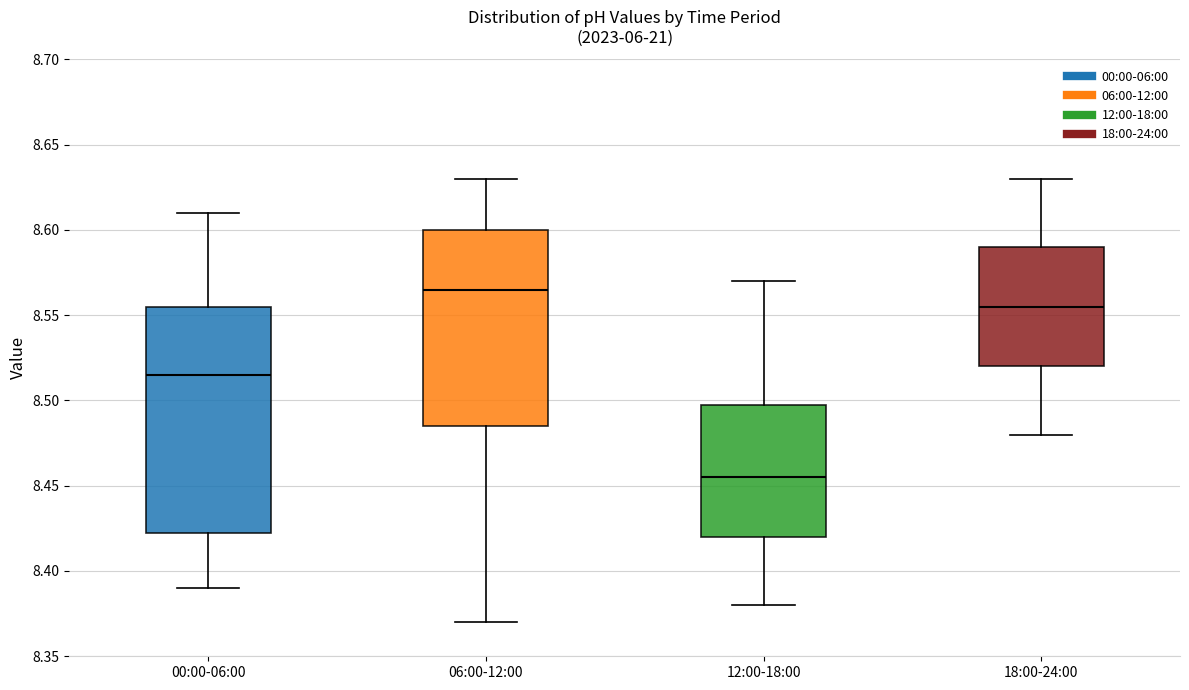

Which box is the tallest, from its lower edge to its upper edge?

00:00-06:00